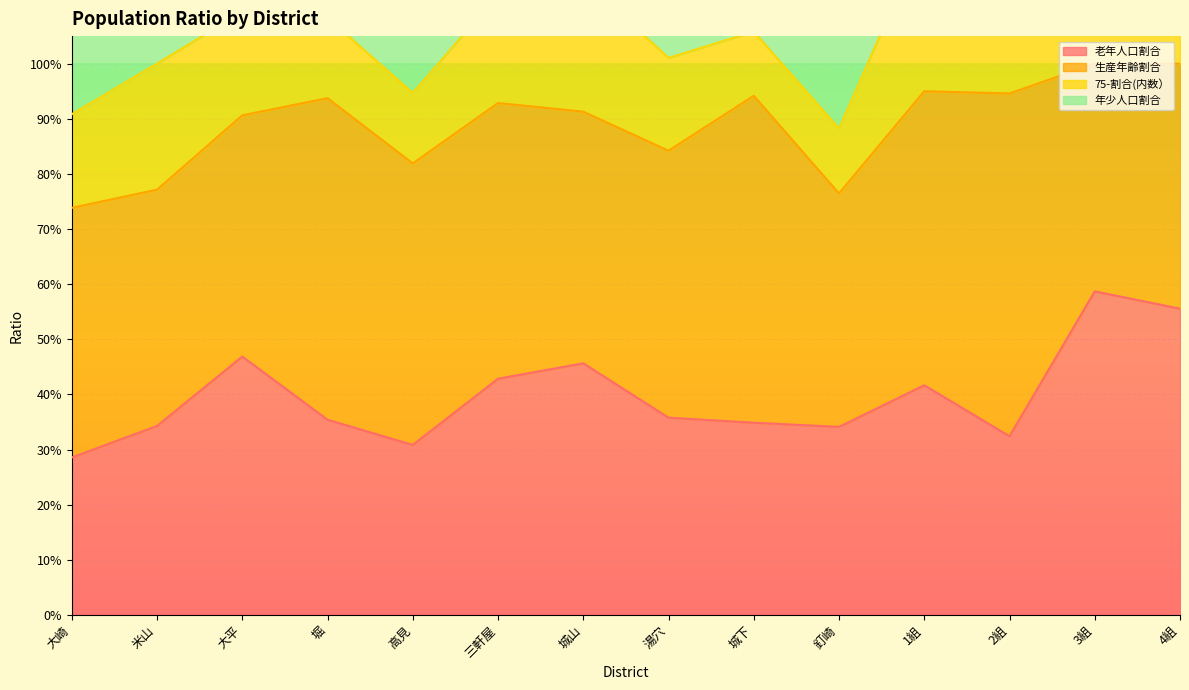

What is the difference between the second highest and second lowest values in the 75-割合(内数） series?

0.2